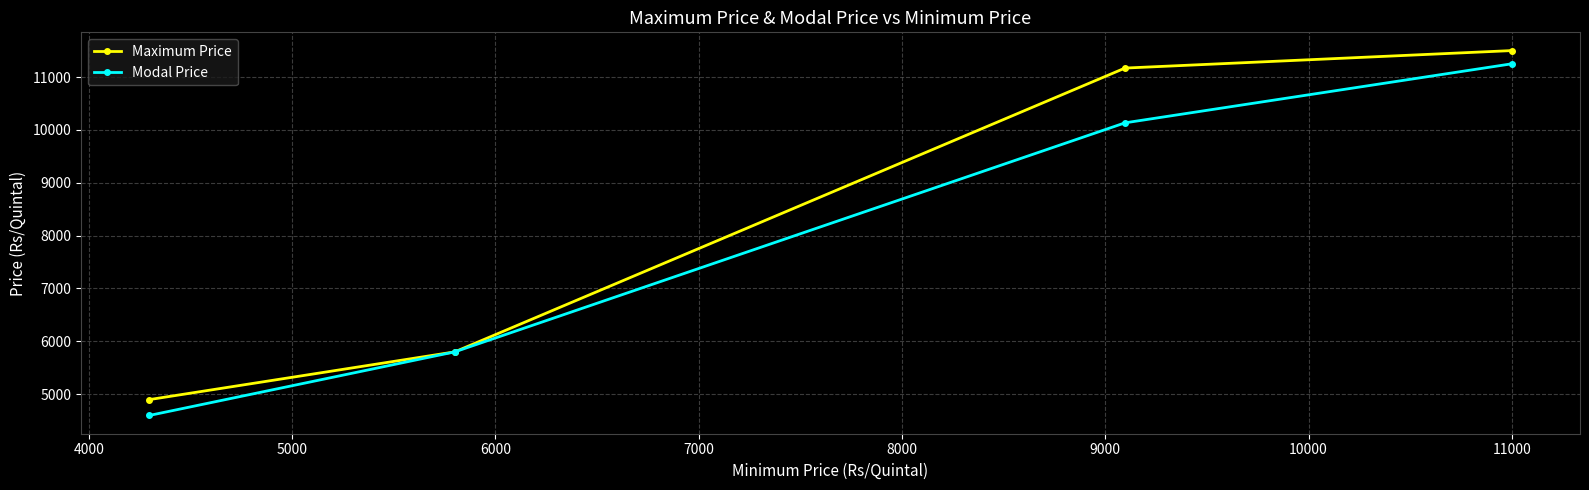

Is this an area chart (filled region under the line)?

No